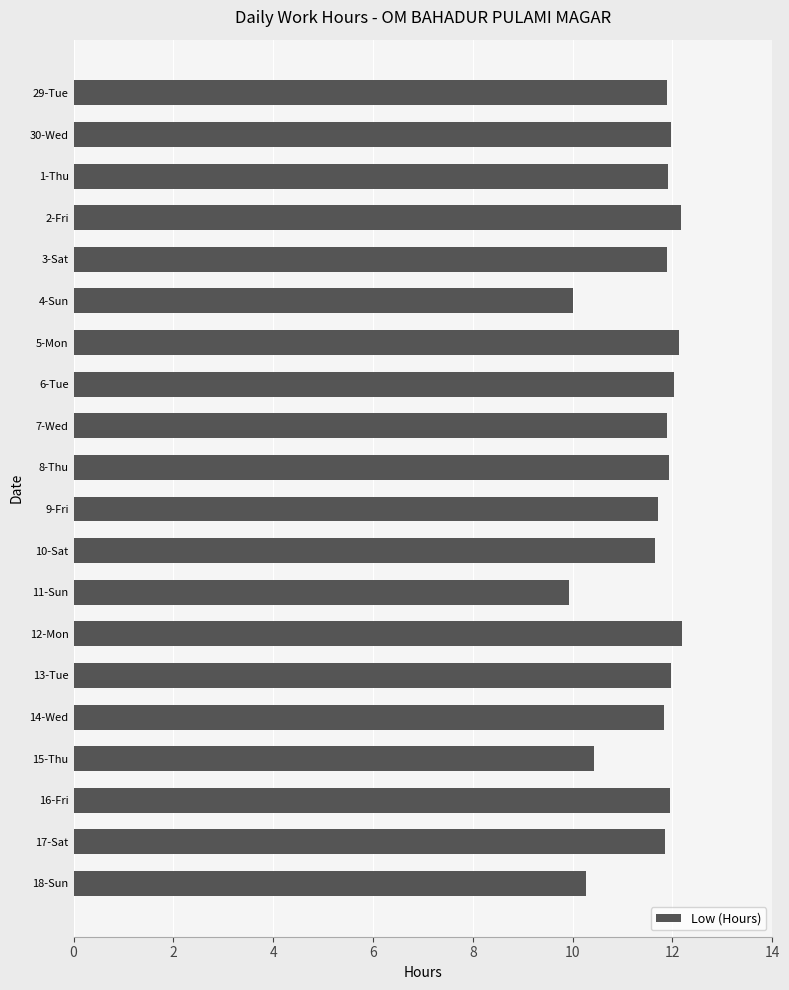

Does the chart contain any negative values?

No